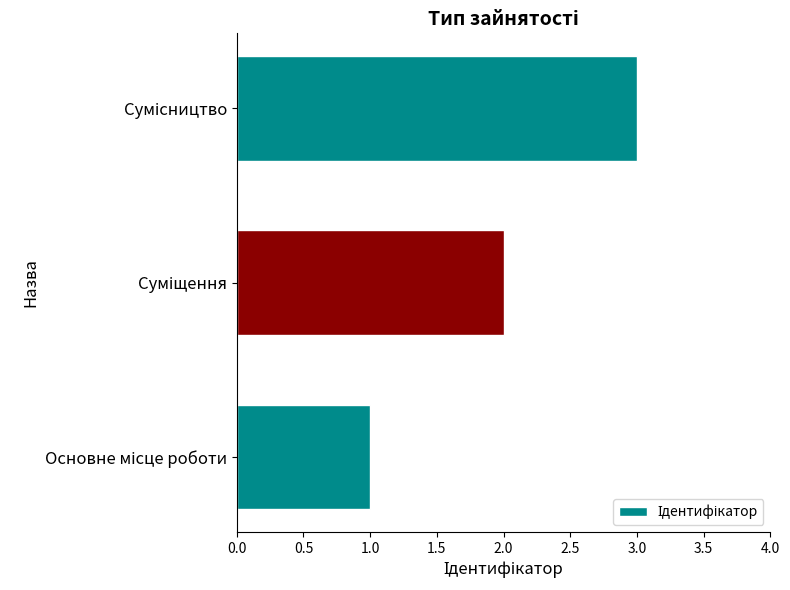

What is the difference between the maximum and second lowest values?

1